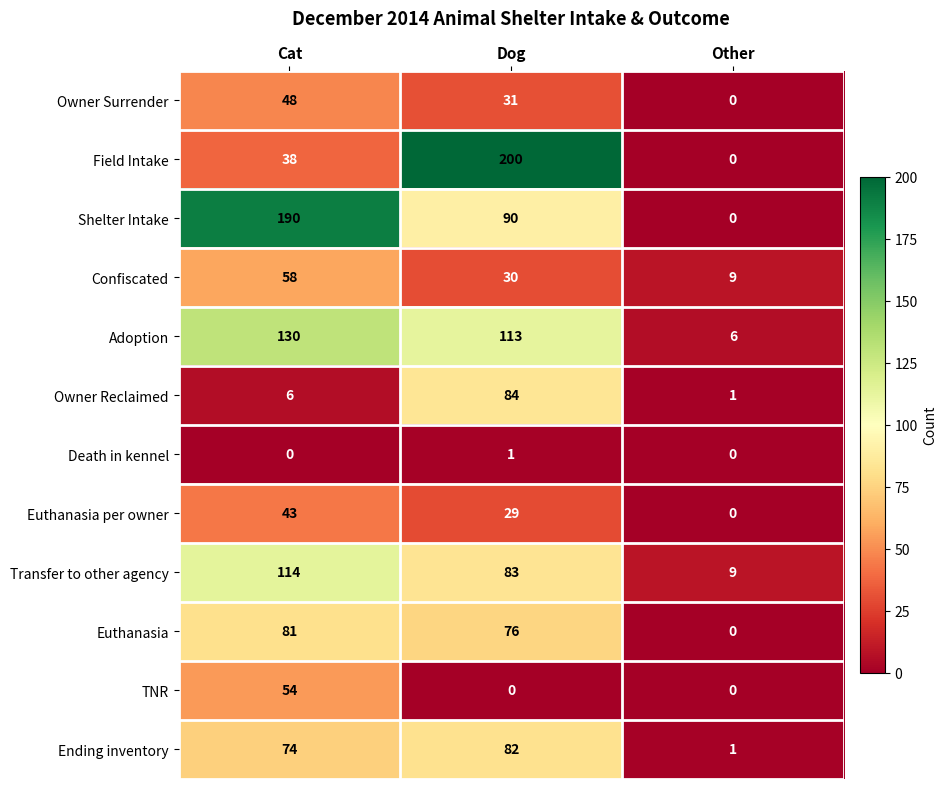

The value of Adoption at Other is 3. True or false?

False